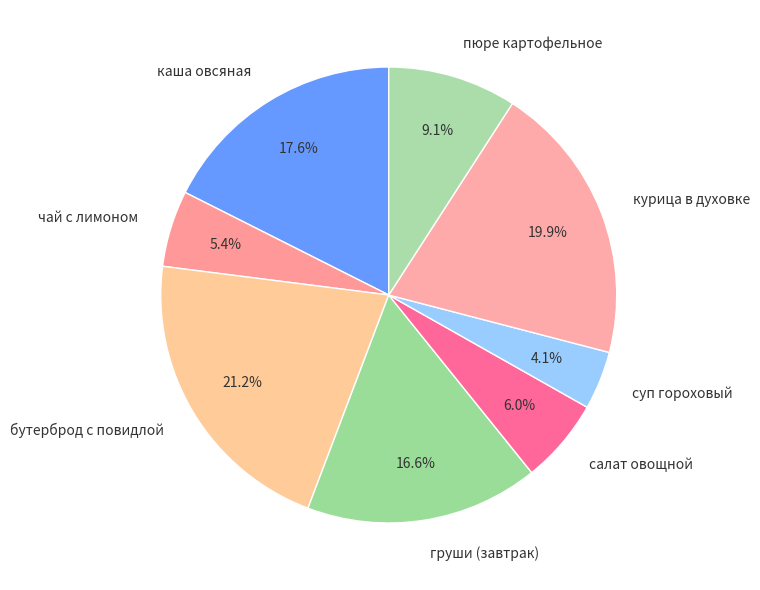

Which slice is the smallest?

суп гороховый